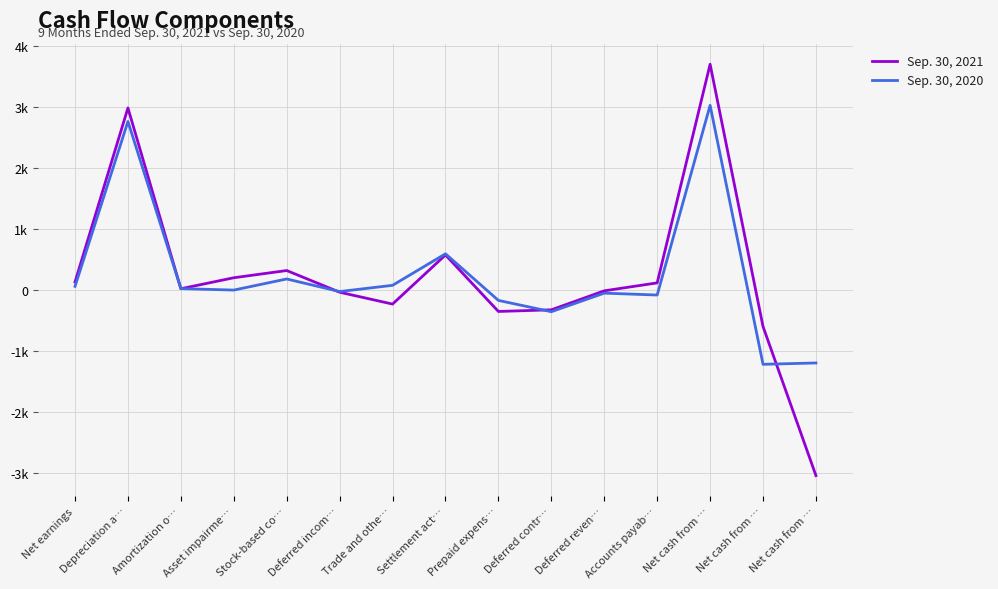

True or false: Sep. 30, 2021 and Sep. 30, 2020 intersect in this chart.

True